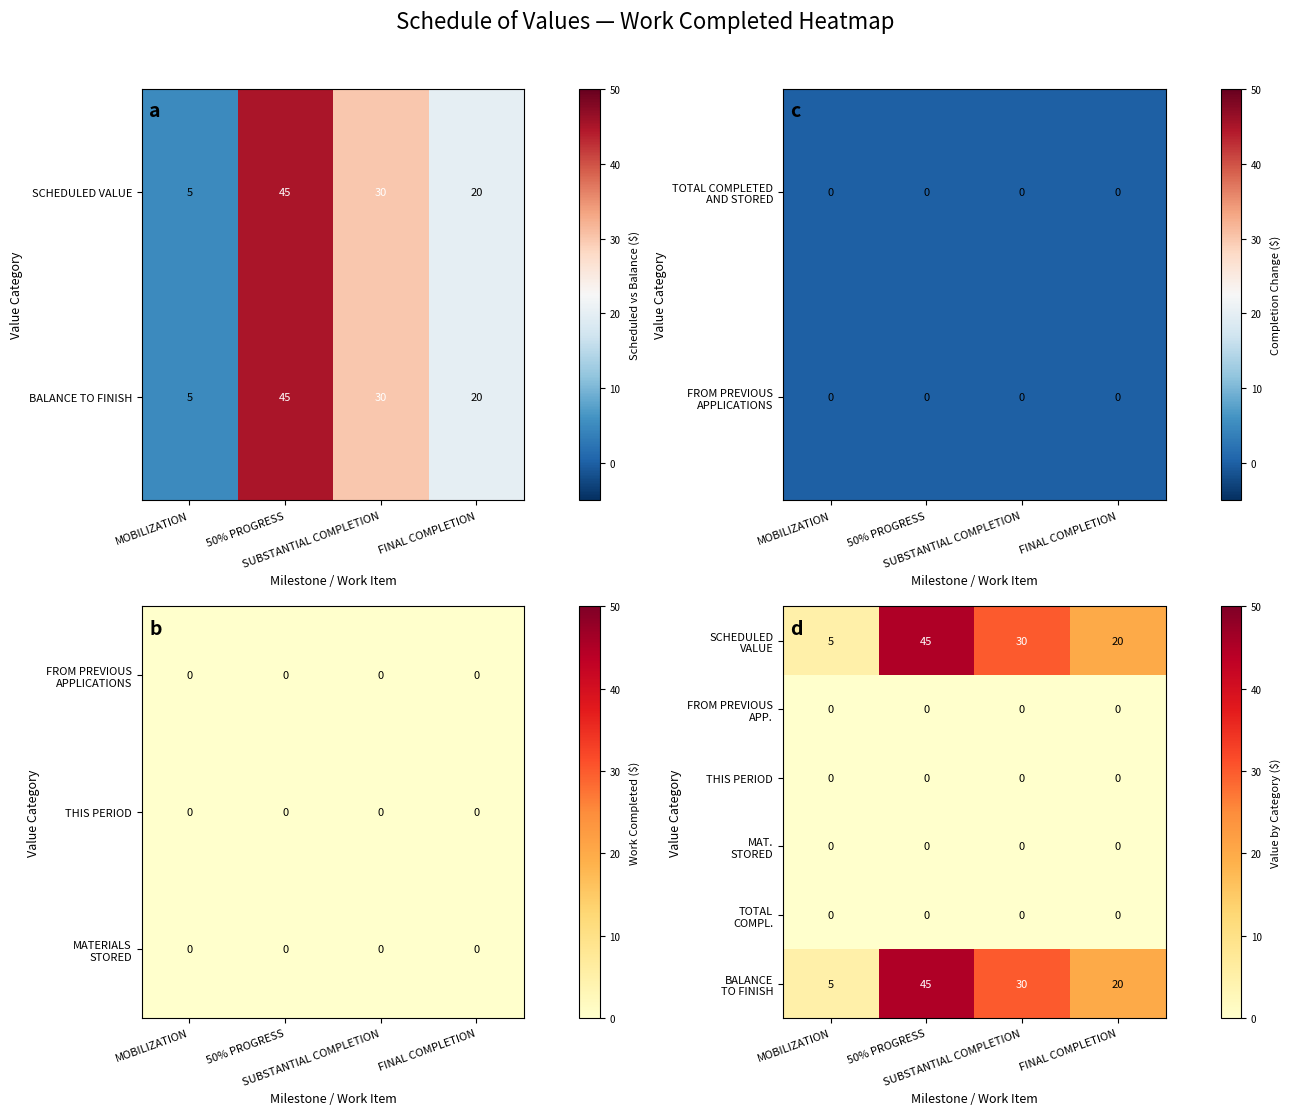

Between MOBILIZATION and SUBSTANTIAL COMPLETION, which is larger?

SUBSTANTIAL COMPLETION